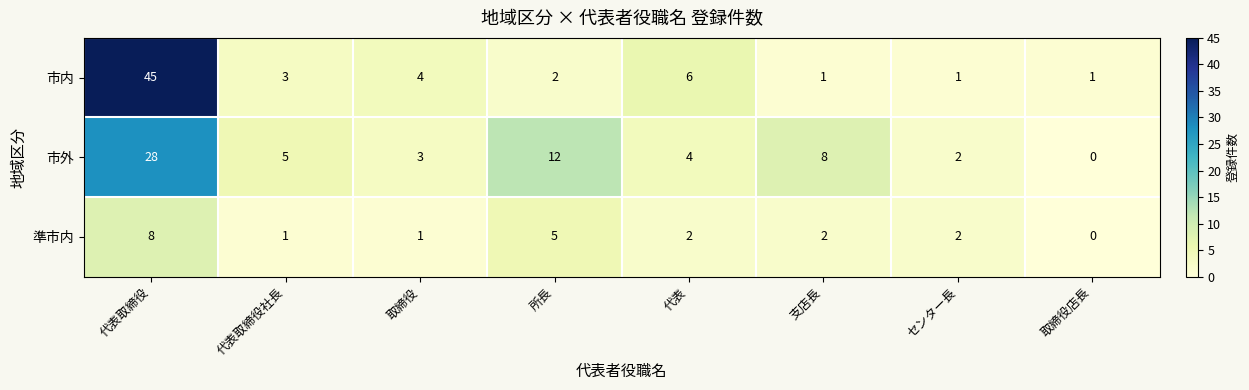

At which category does the chart reach its minimum across all series?

取締役店長